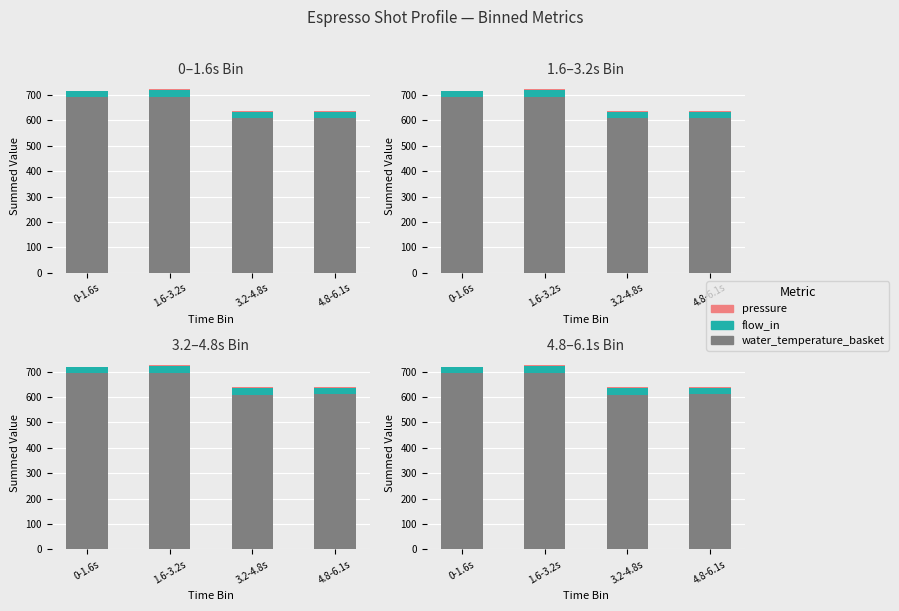

What is the sum of the water_temperature_basket values at 0-1.6s and 4.8-6.1s?

1302.9